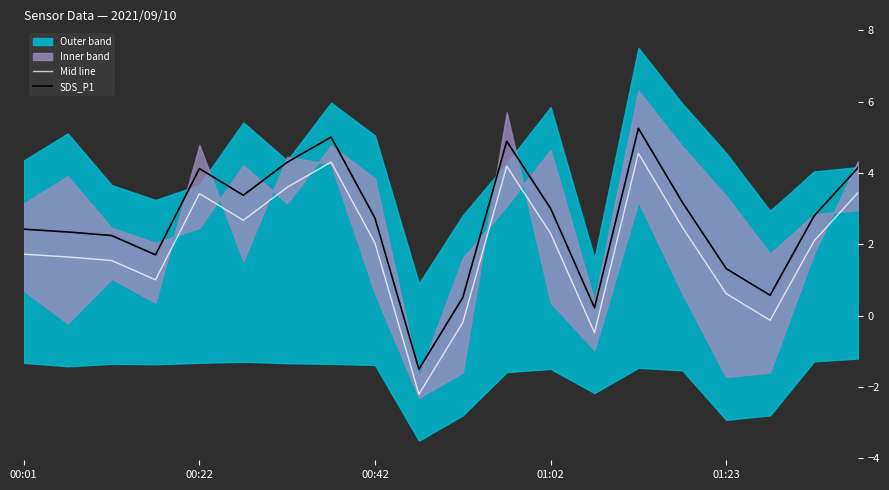

Between 15 and 17, which series saw the biggest shift?

Mid line